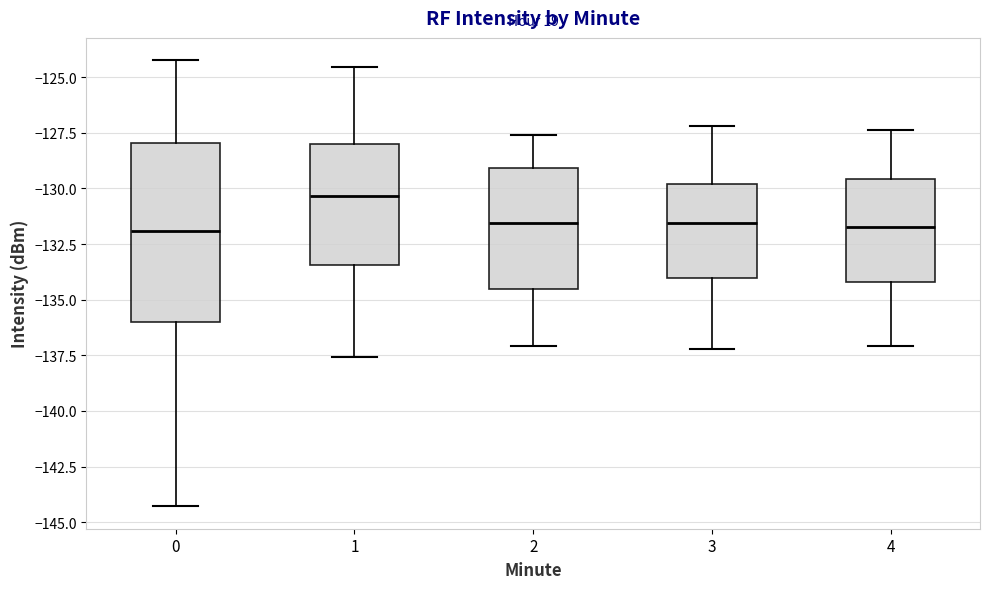

Where does the median line of the box at x = 2 sit on the y-axis? The values are not printed on the chart, so give them approximately, as read against the axis.

-131.5